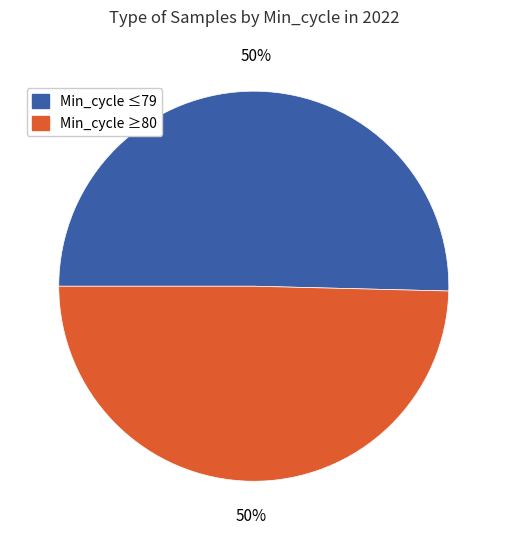

To the nearest percent, what is the average slice percentage?

50%